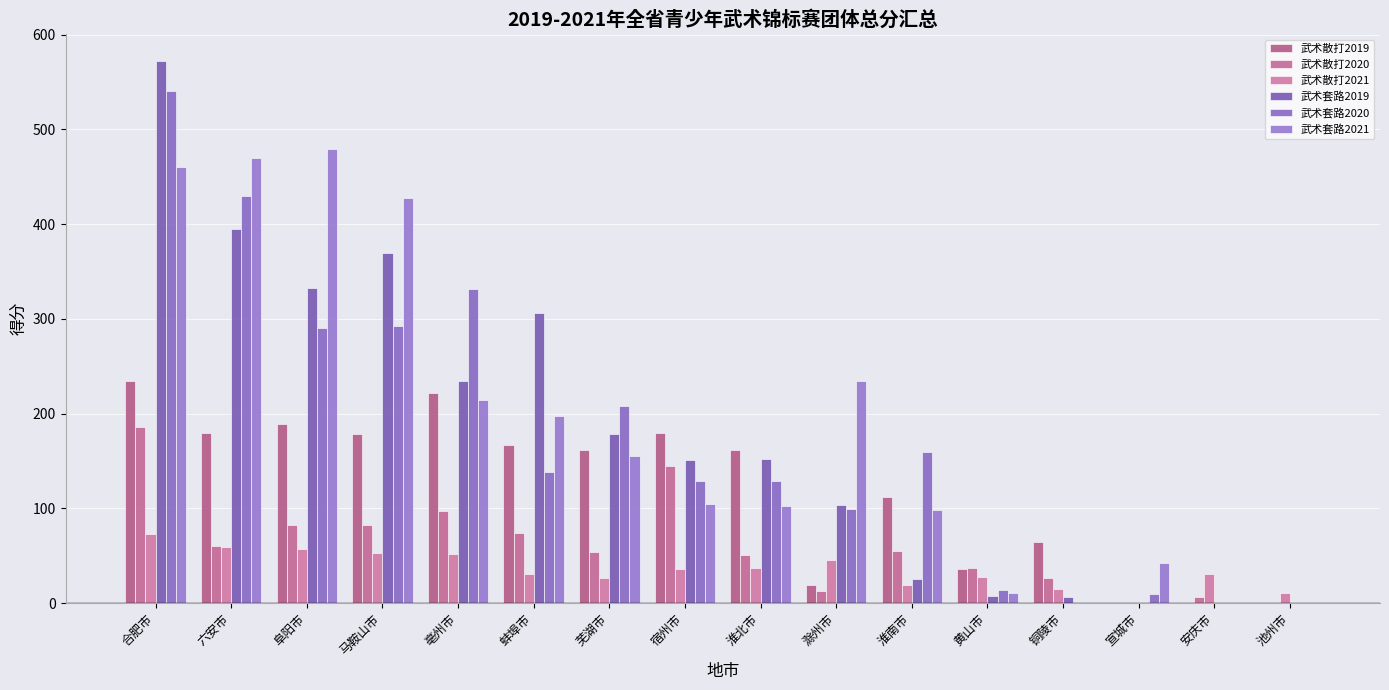

Which label corresponds to the largest value in the chart?

合肥市